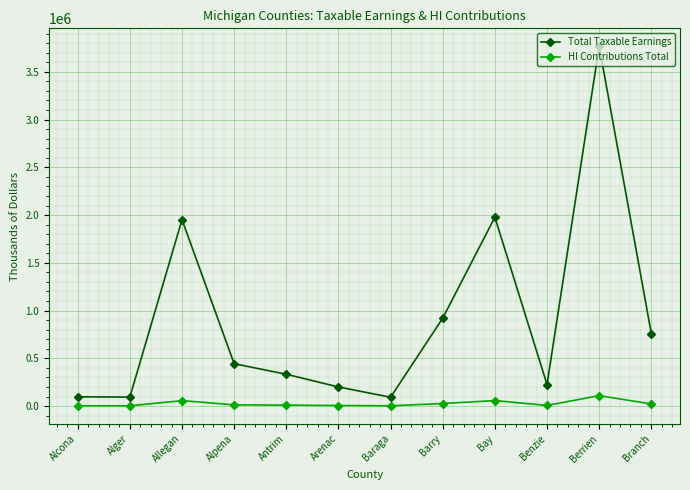

What is the total value across all series at Barry?

947296